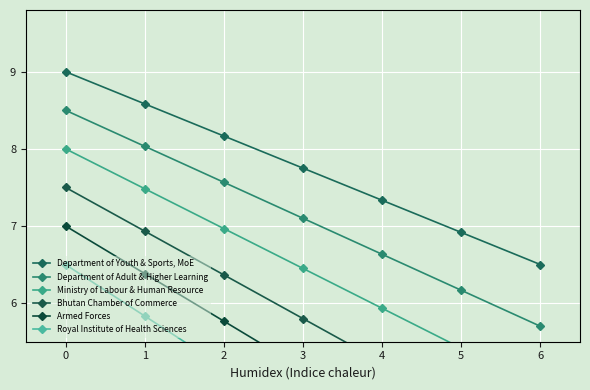

How many data points in Department of Adult & Higher Learning are above 7?

4